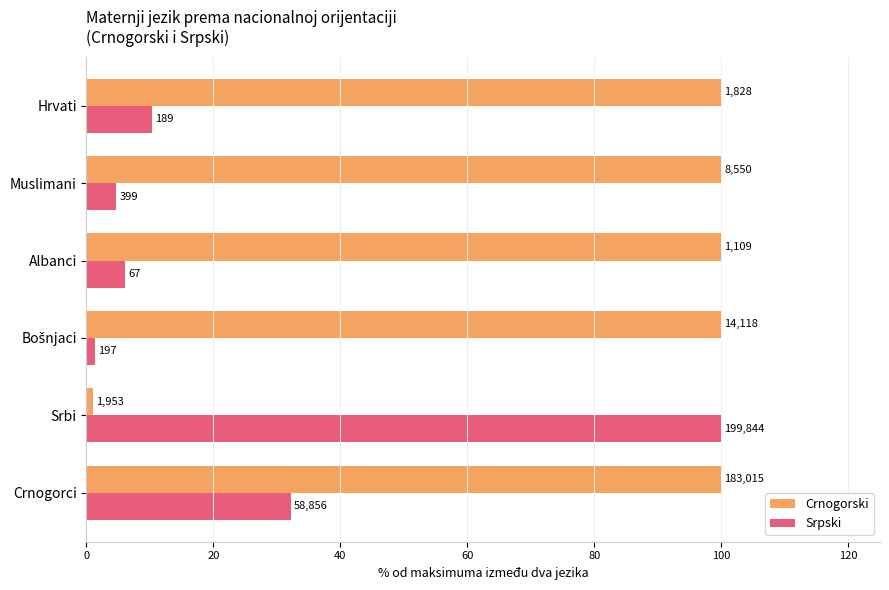

What are all the series names shown in the legend?

Crnogorski, Srpski